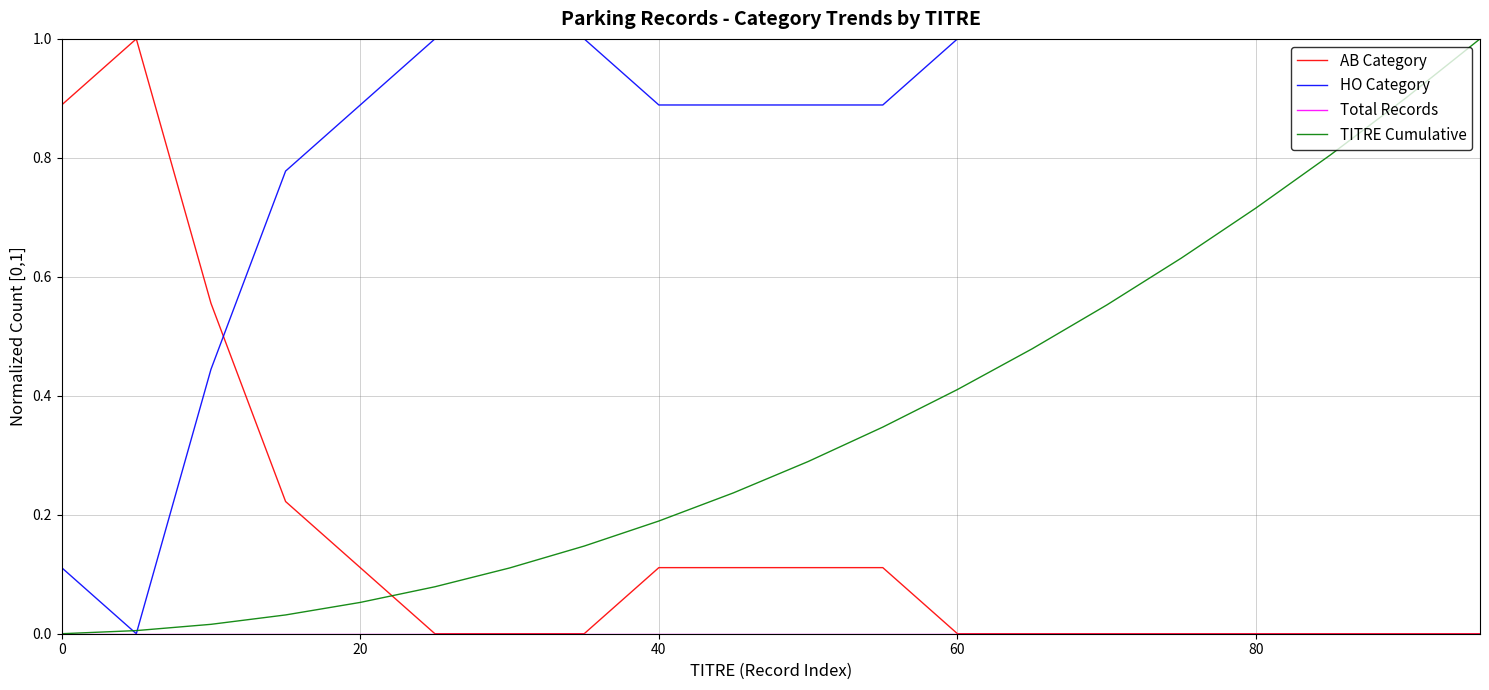

Which series has the largest total across all categories?

HO Category